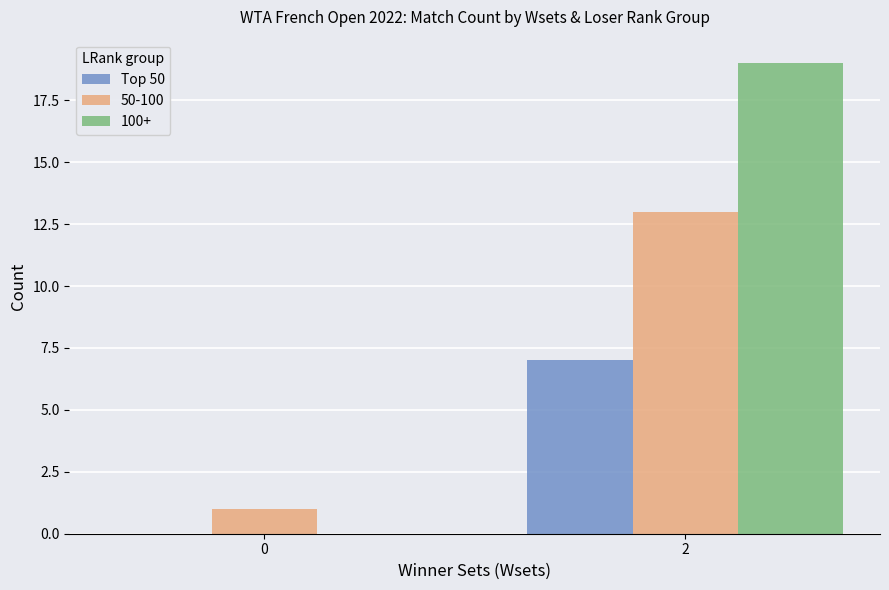

True or false: Top 50 has a value of -4 at 0.

False